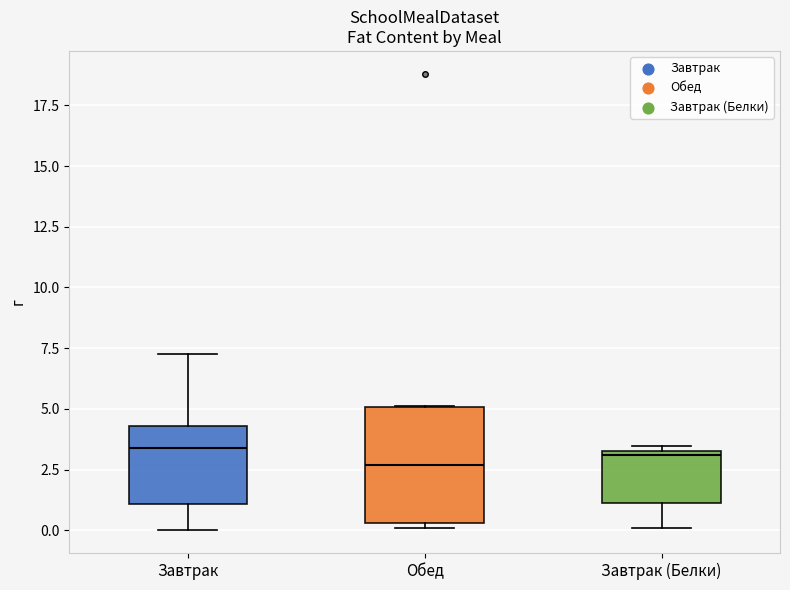

Reading left to right, read every box against the y-axis: the position of its median line, the range the box covers, and the ends of its whiskers. The values are not printed on the chart, so give them approximately, as read against the axis.

Завтрак: median 3.5, box 1.0 to 4.5, whiskers 0.0 to 7.5
Обед: median 2.5, box 0.5 to 5.0, whiskers 0.0 to 5.0
Завтрак (Белки): median 3.0, box 1.0 to 3.5, whiskers 0.0 to 3.5 (just above the box's upper edge)